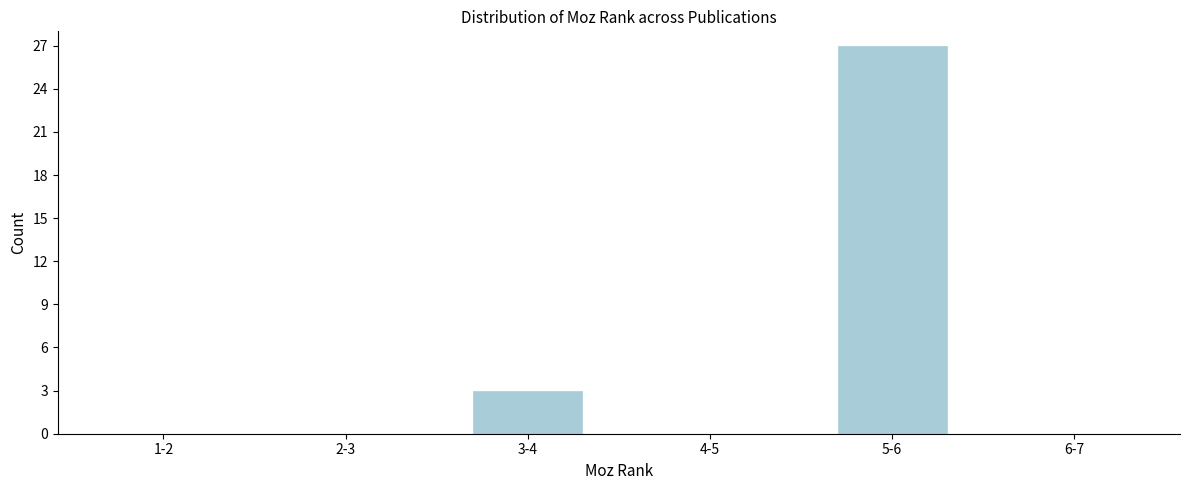

Reading left to right, extract all data points from this chart.

1-2=0	2-3=0	3-4=3	4-5=0	5-6=27	6-7=0